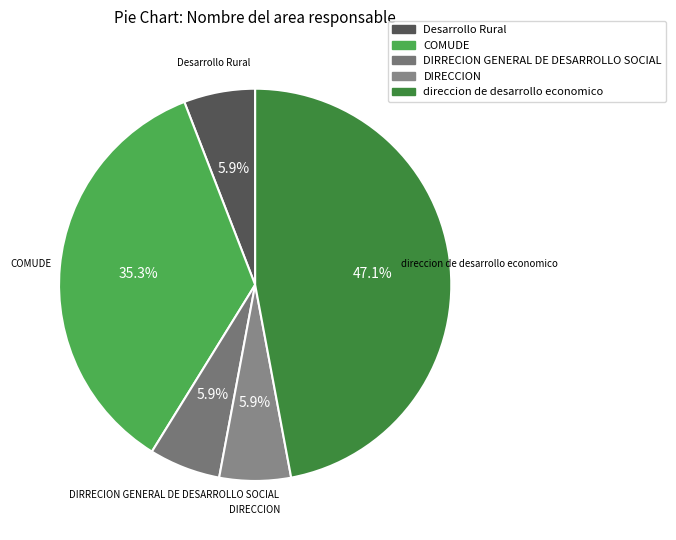

Approximately how many times larger is the value at DIRECCION compared to DIRRECION GENERAL DE DESARROLLO SOCIAL?

1.0